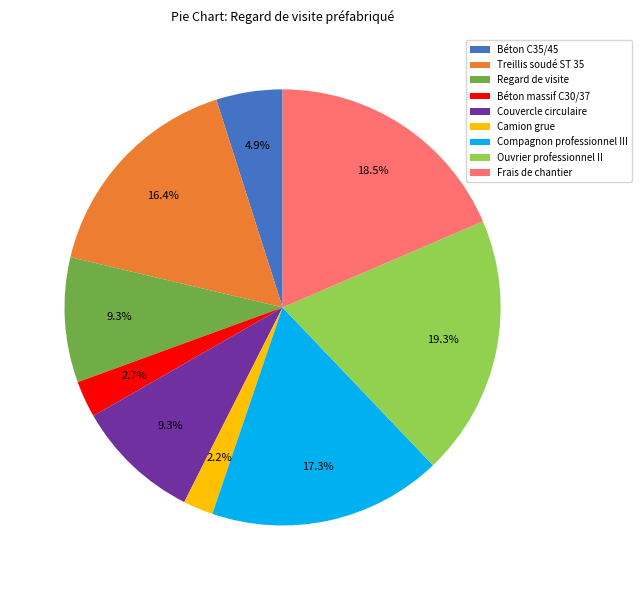

How many segments does this pie chart have?

9